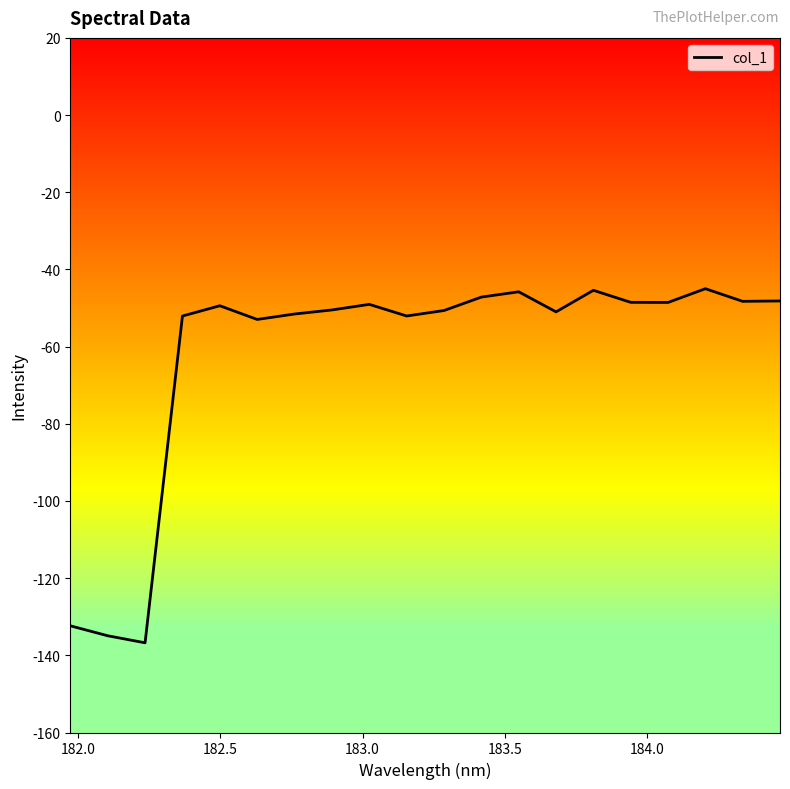

What is the greatest value displayed?

-45.0